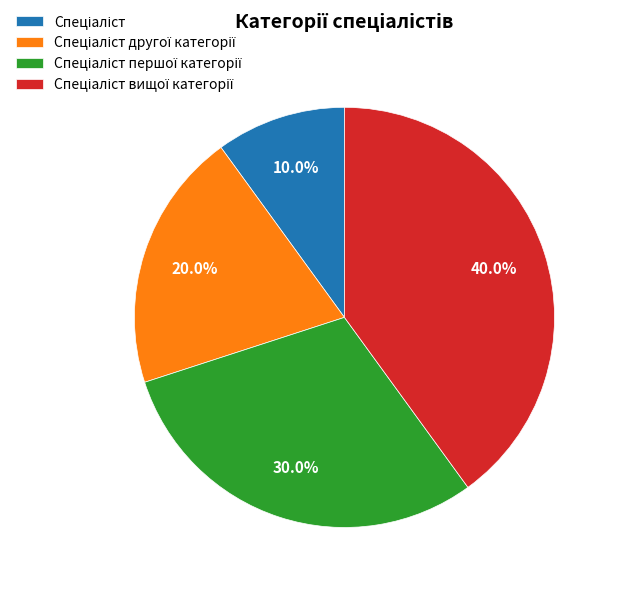

How many segments does this pie chart have?

4